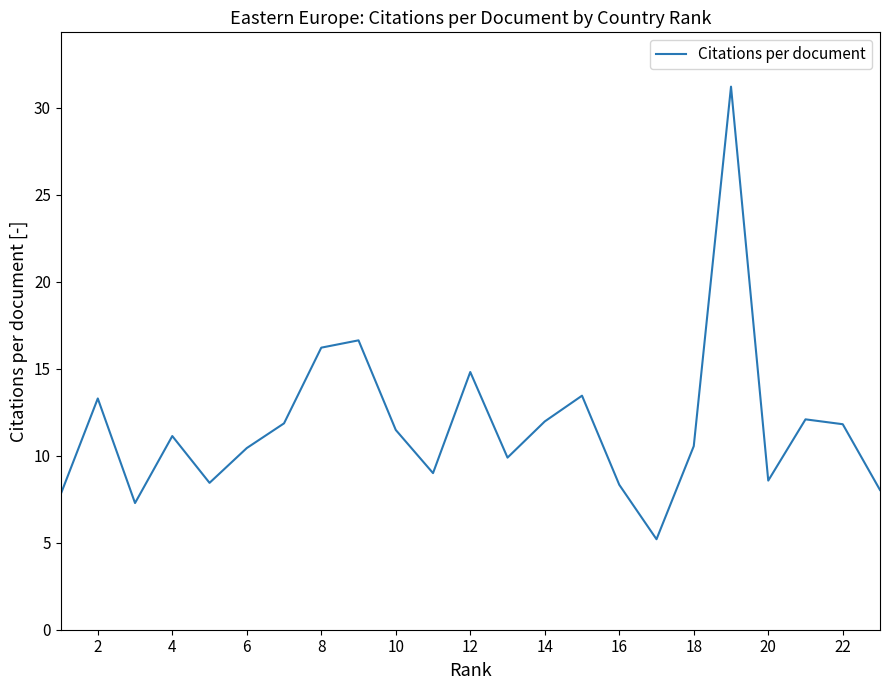

What is the minimum value shown in the chart?

5.2